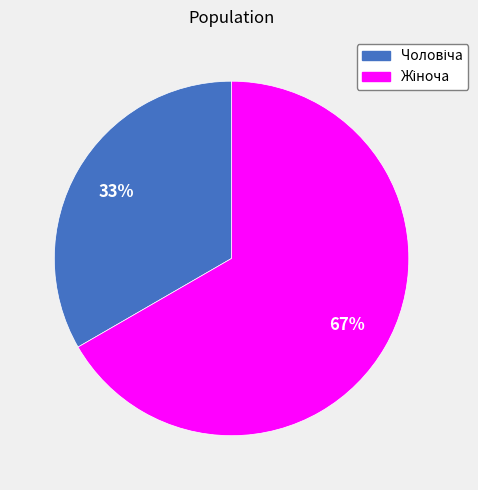

To the nearest percent, what is the average slice percentage?

50%